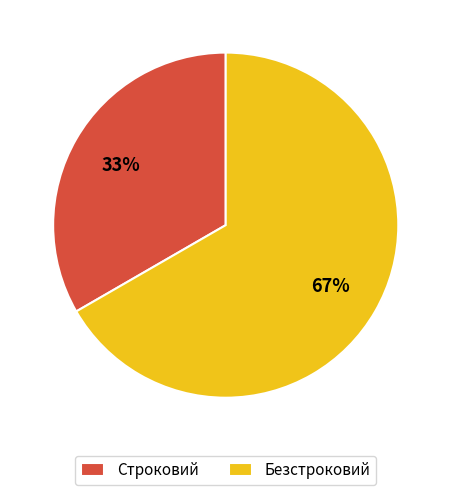

Does Строковий represent more than half of the total?

No